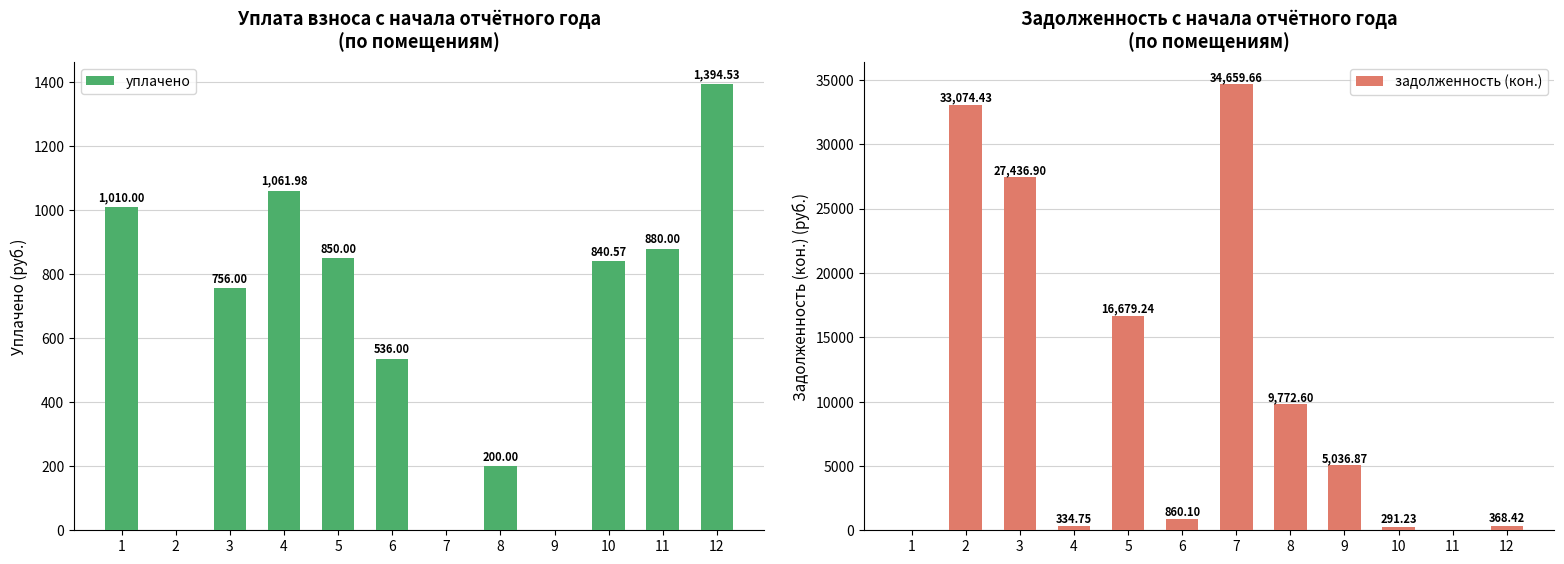

Which series has the largest total across all categories?

задолженность (кон.)